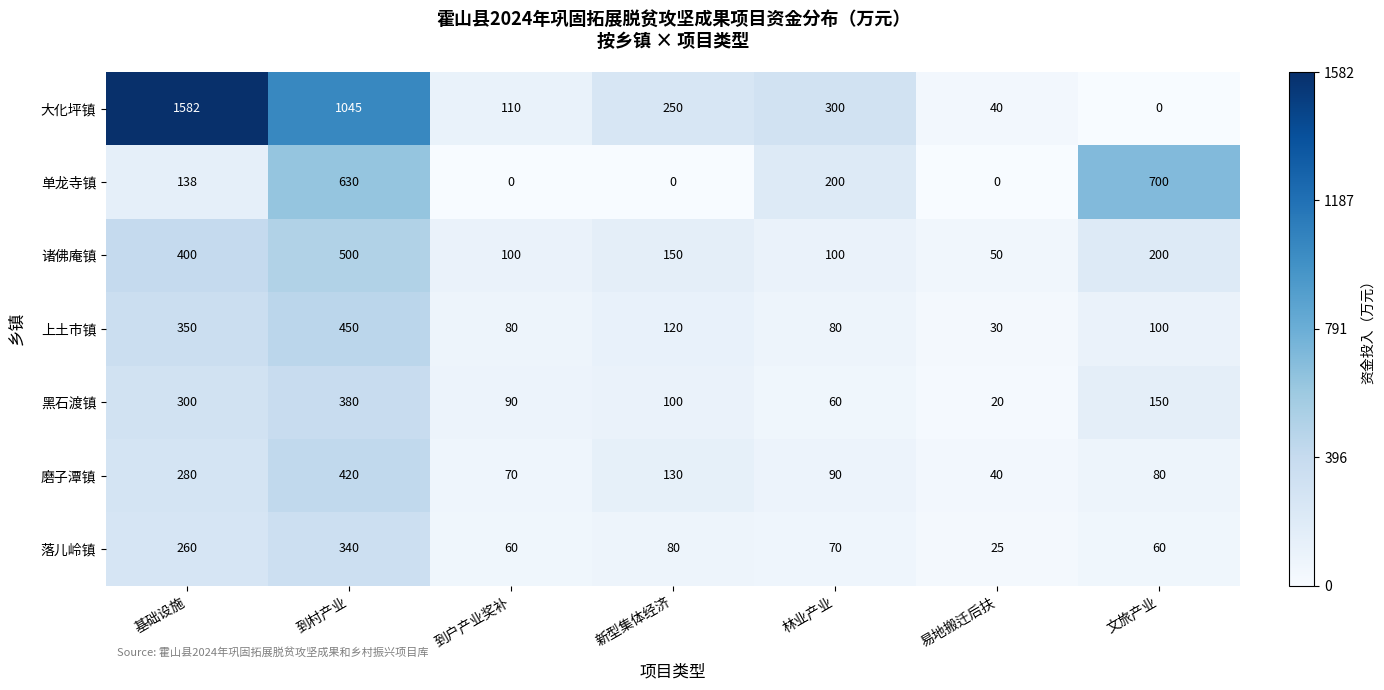

How many series are shown in this chart?

7